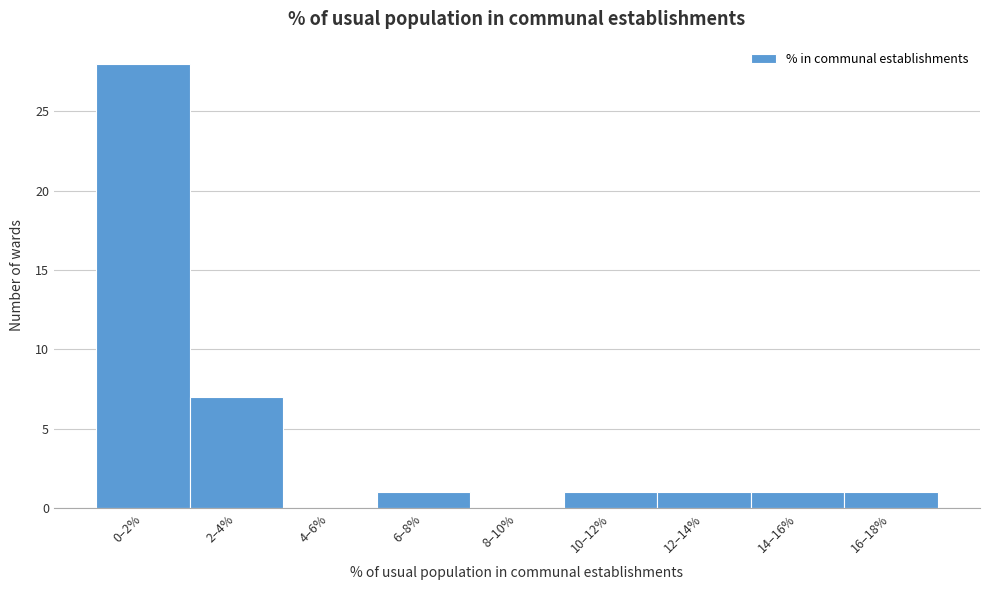

Reading left to right, list all the values displayed in this chart.

0–2%=28	2–4%=7	4–6%=0	6–8%=1	8–10%=0	10–12%=1	12–14%=1	14–16%=1	16–18%=1